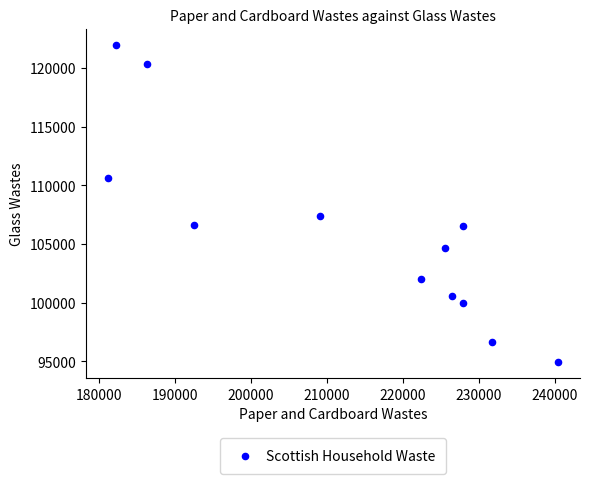

What Y value in the scatter plot is closest to 108449?

107379.9